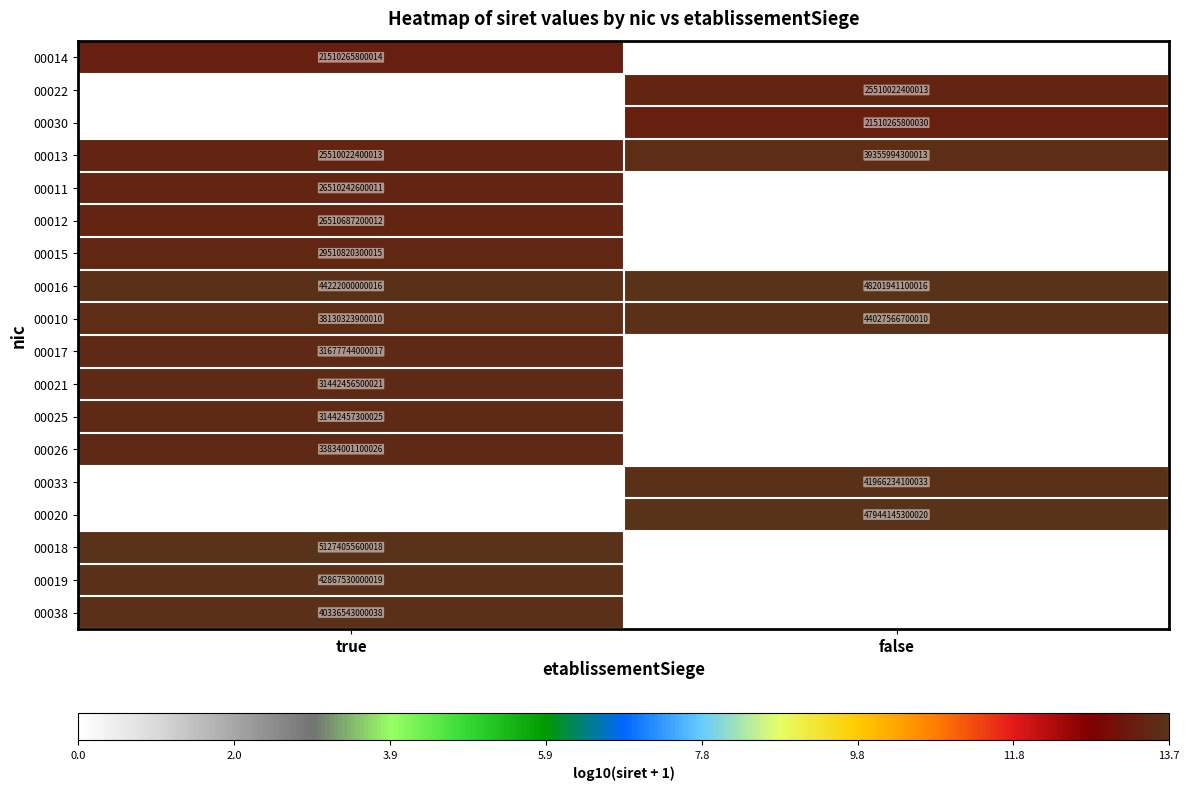

Which has a higher value, false or true?

true